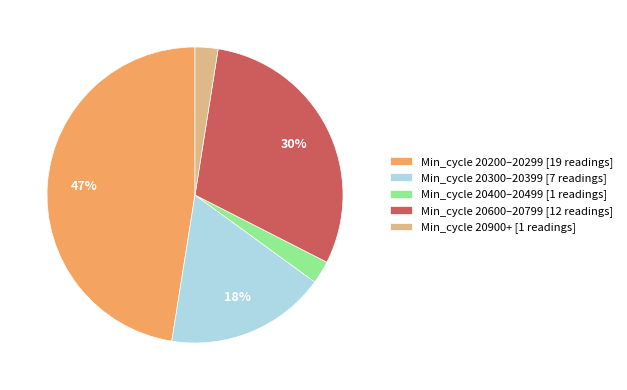

To the nearest percent, what percentage of the pie is Min_cycle 20600–20799 [12 readings]?

30%